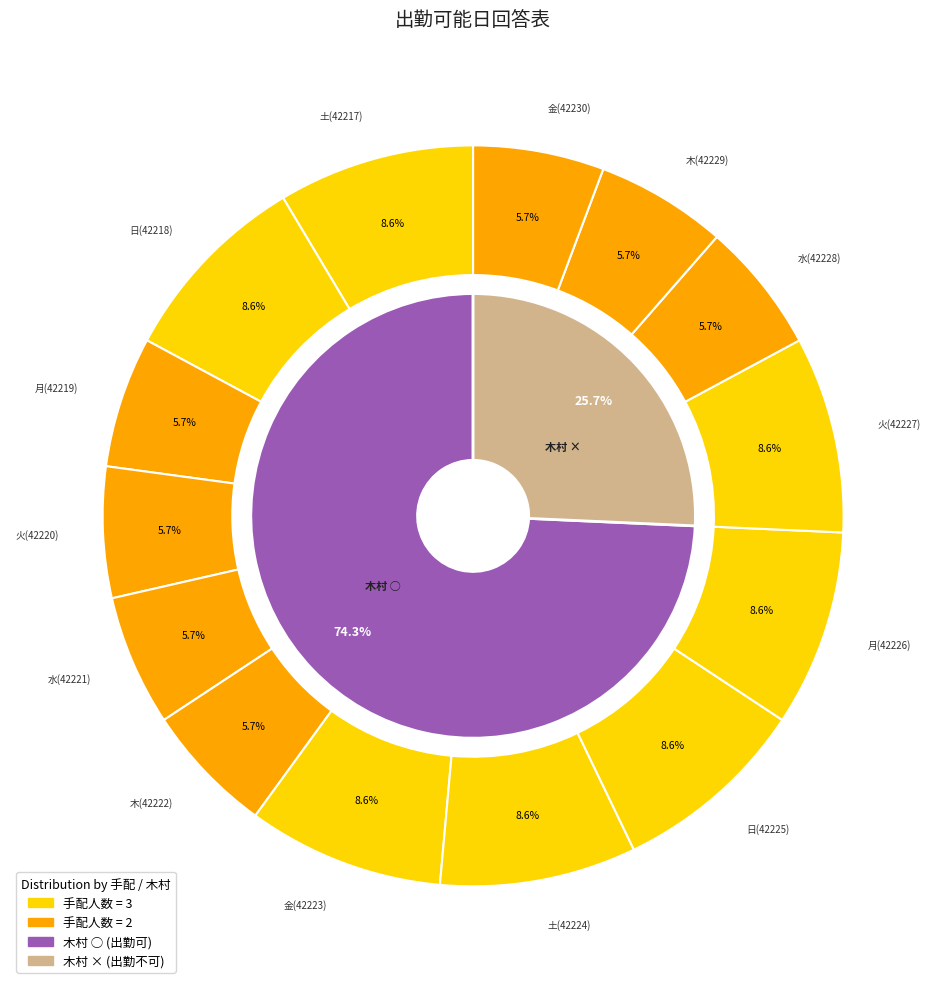

Count the number of slices in the pie.

14